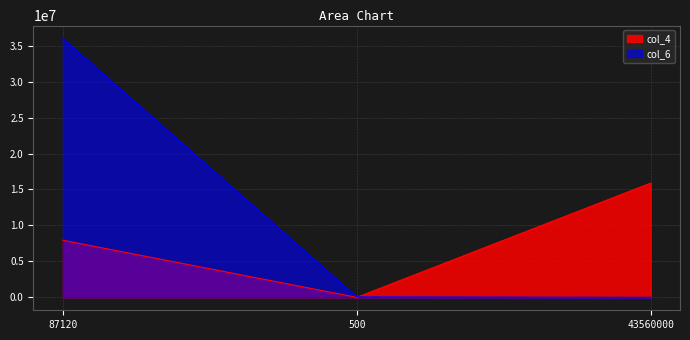

How many lines are shown in the chart?

2